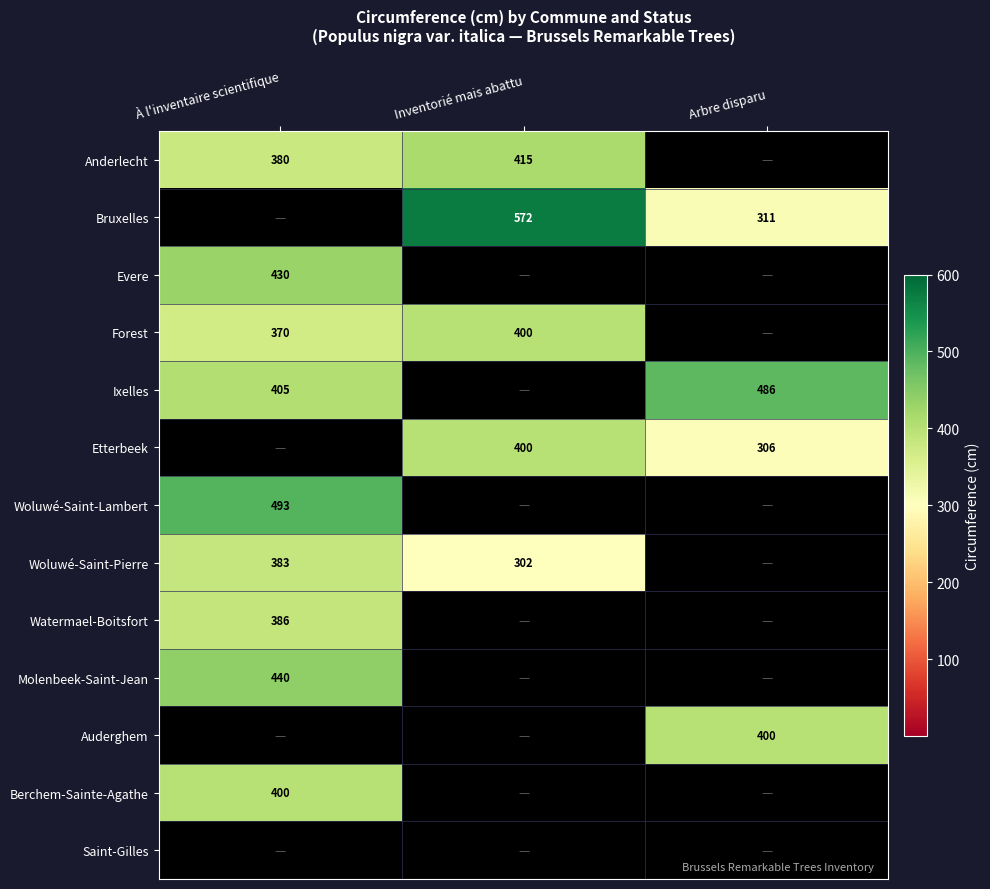

What is the sum of the Woluwé-Saint-Pierre values at À l'inventaire scientifique and Inventorié mais abattu?

685